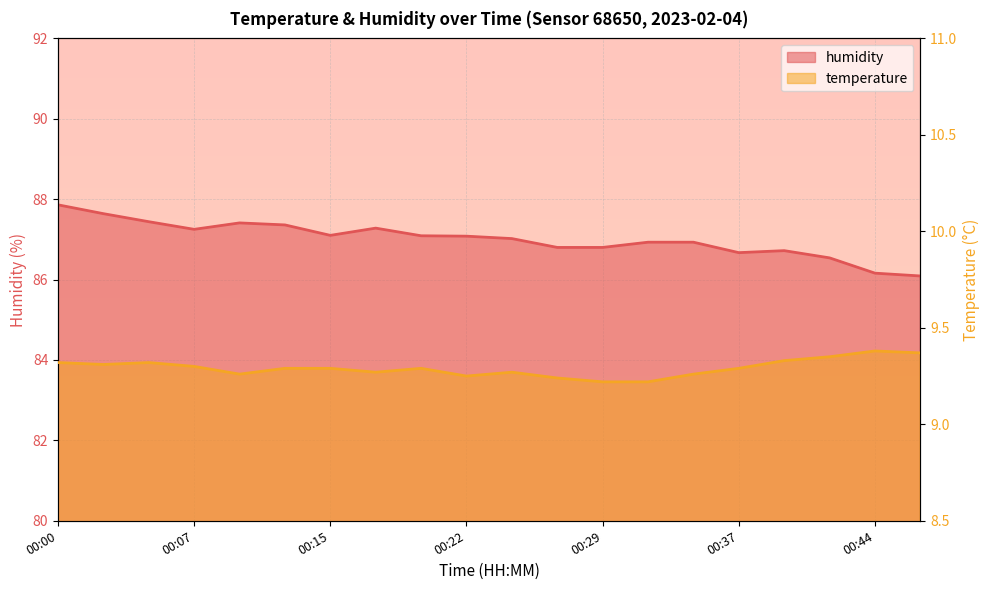

True or false: temperature and humidity cross at least once.

False